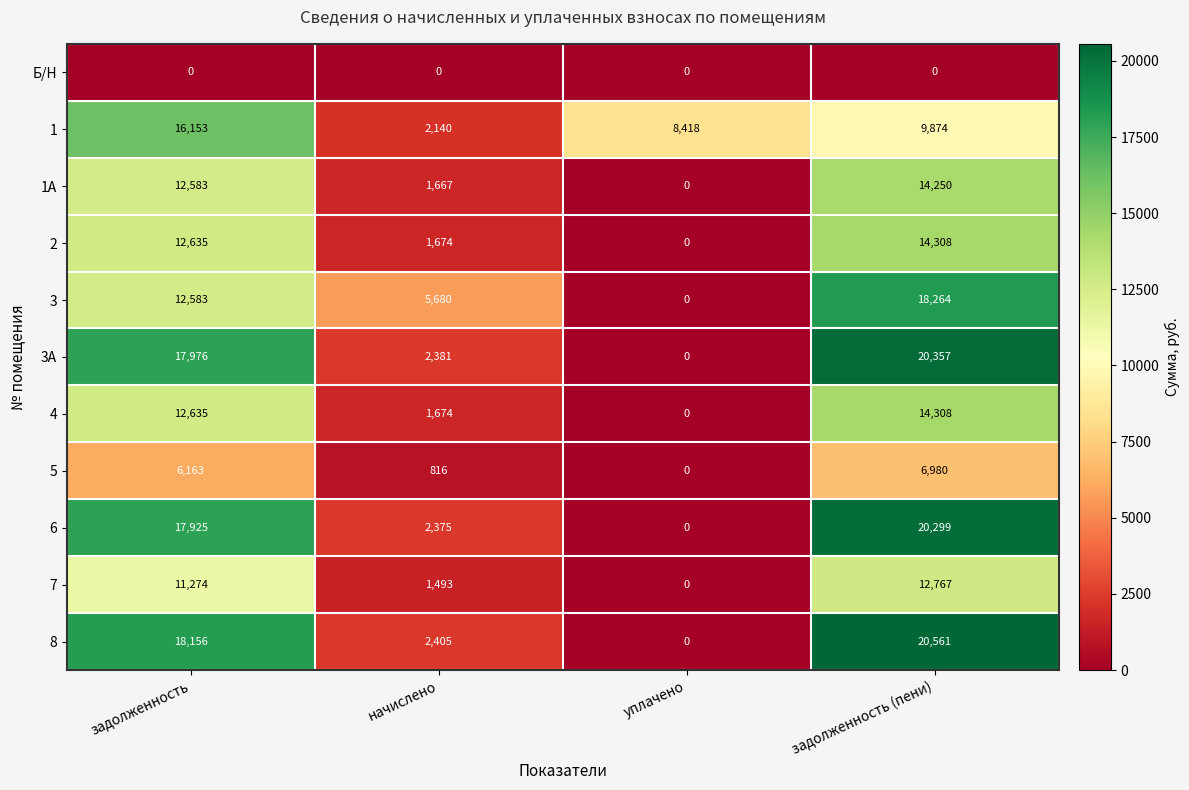

At how many categories does at least one series exceed 19130?

1